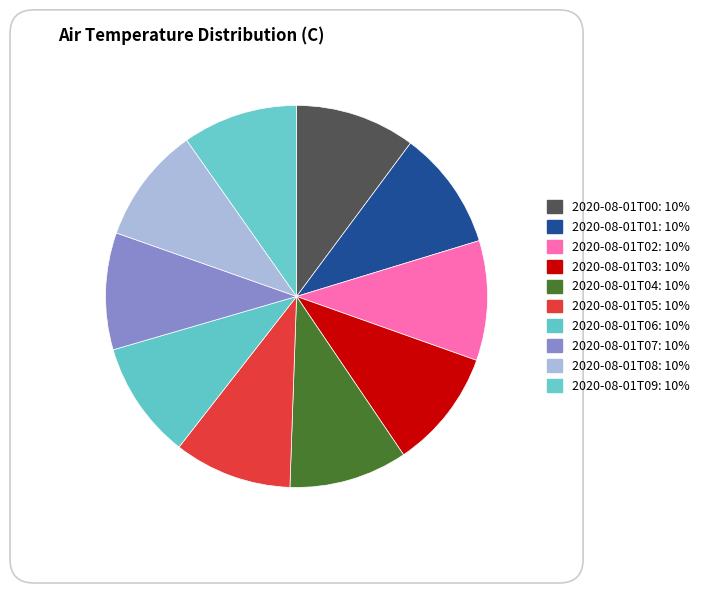

Is the sum of 2020-08-01T03 and 2020-08-01T07 greater than half?

No